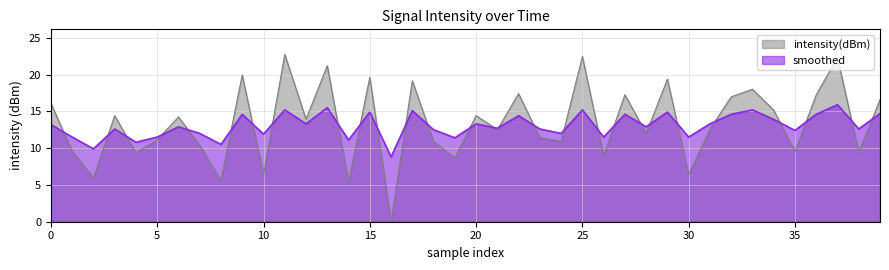

True or false: intensity(dBm) has a value of 22.5 at 31.

False